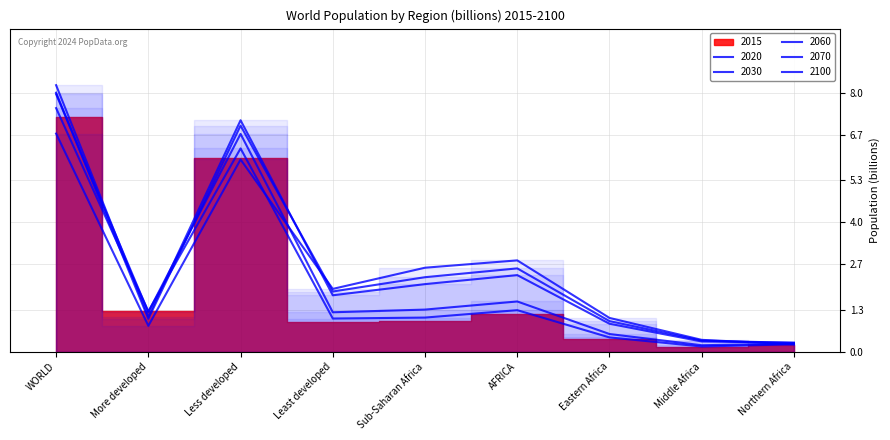

Which series ends up on top after the final intersection of 2015 and 2030?

2030